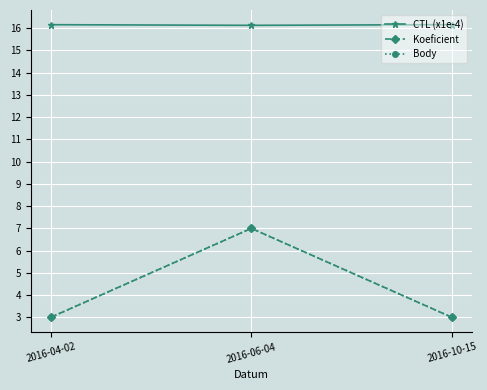

Which series changed the most between 2016-06-04 and 2016-10-15?

Koeficient